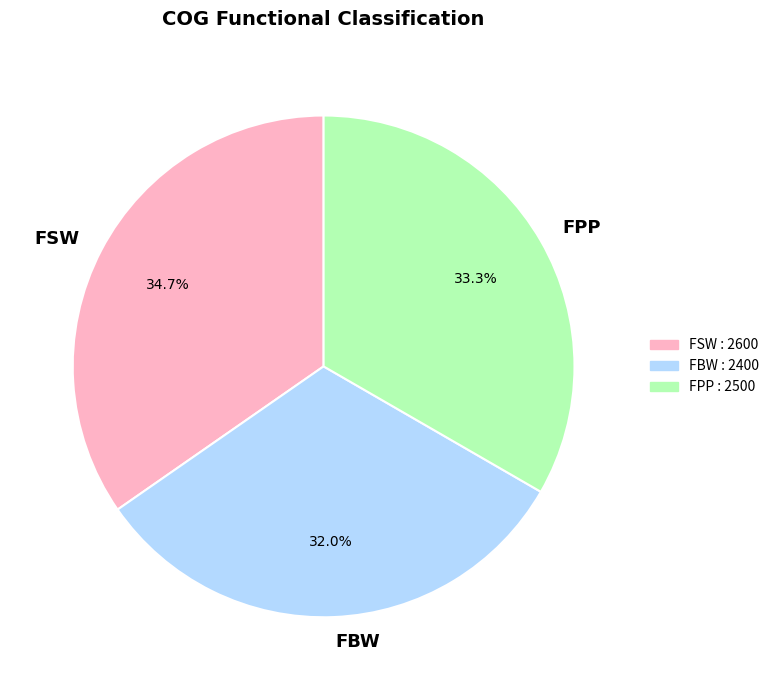

Count the number of slices in the pie.

3